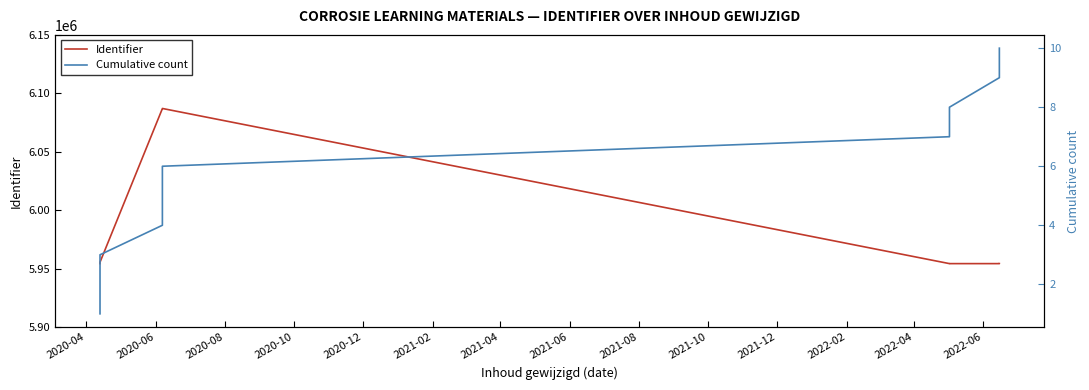

What is the highest value of the Identifier series?

6087049